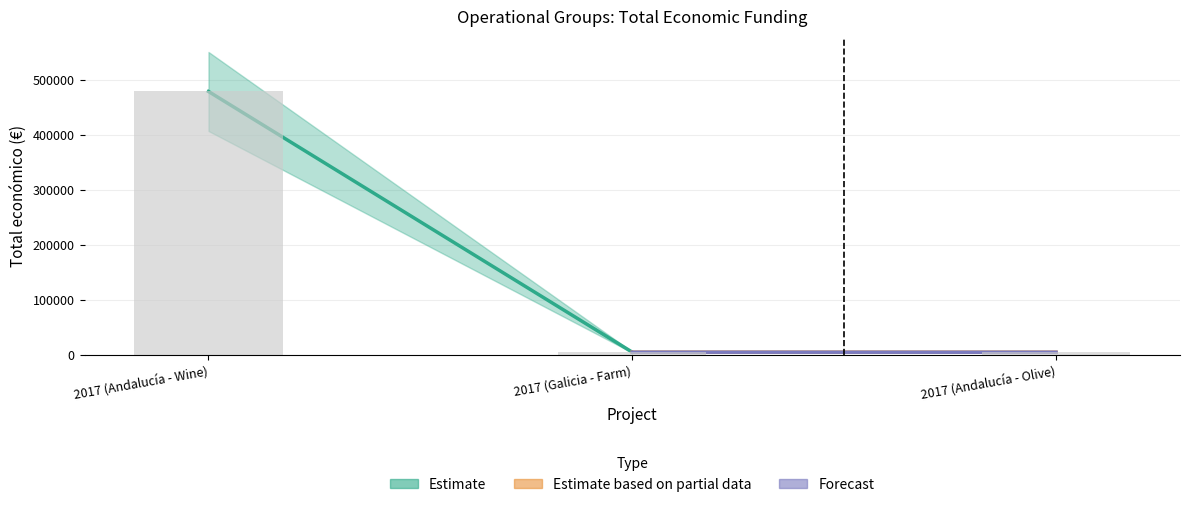

What is the maximum value shown in the chart?

479545